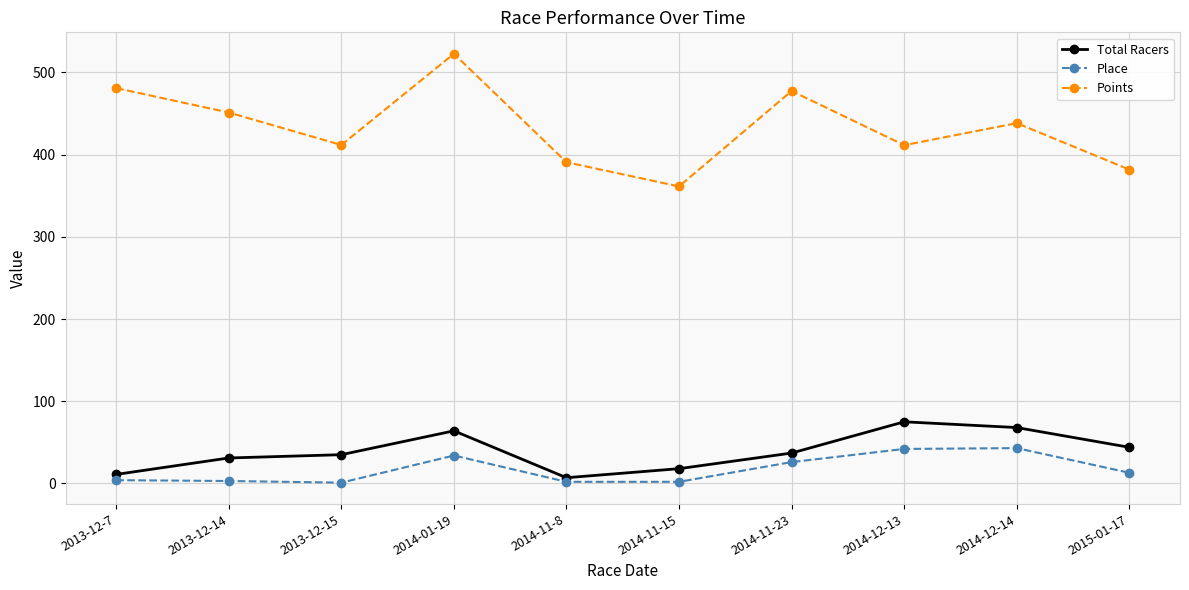

Where is the first local minimum for Points?

2013-12-15